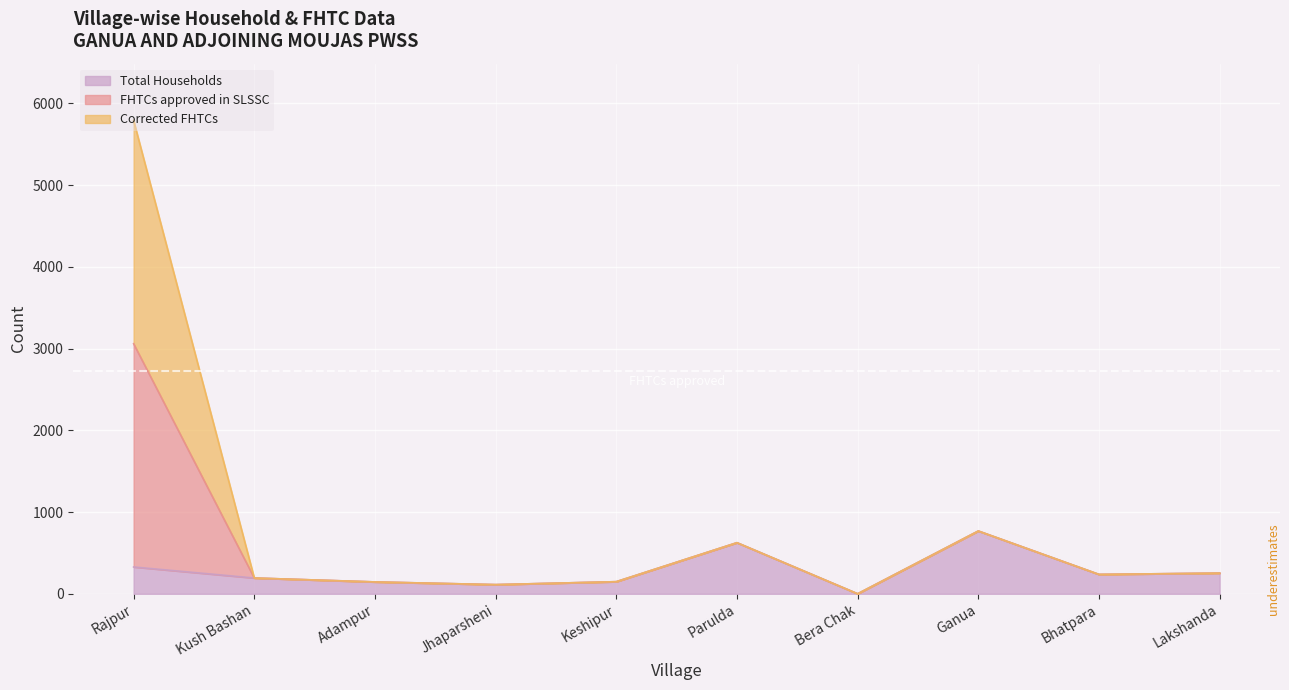

What is the sum of the Total Households values at Keshipur and Rajpur?

476